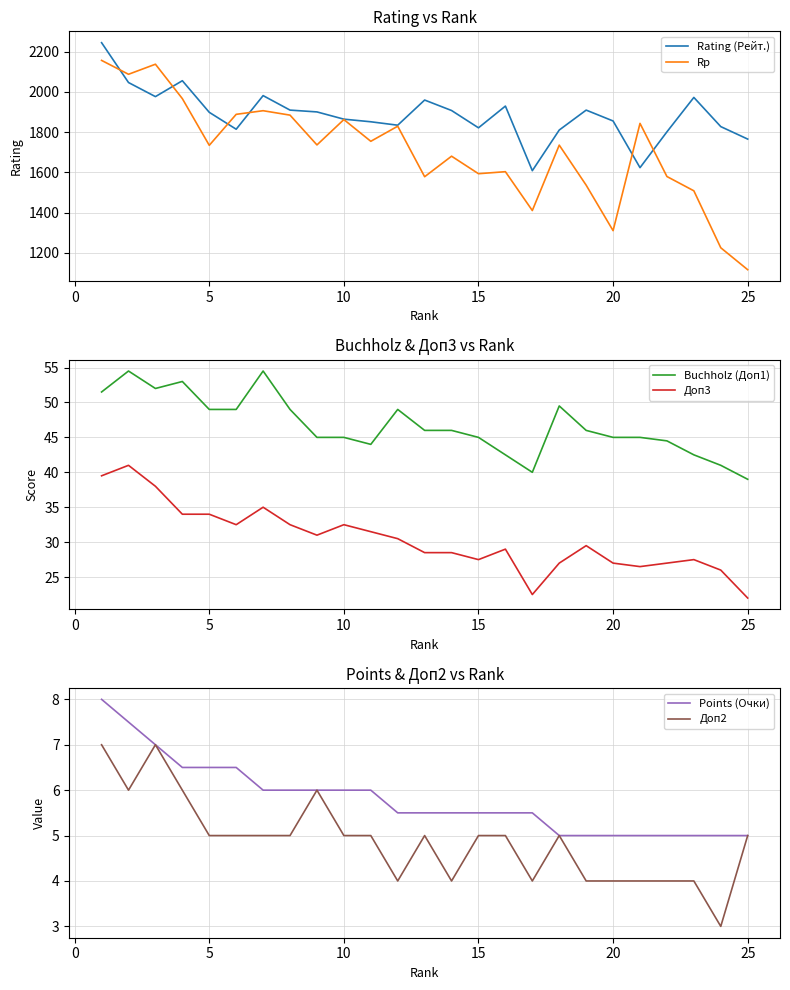

How many Points (Очки) values are between 5 and 6?

19